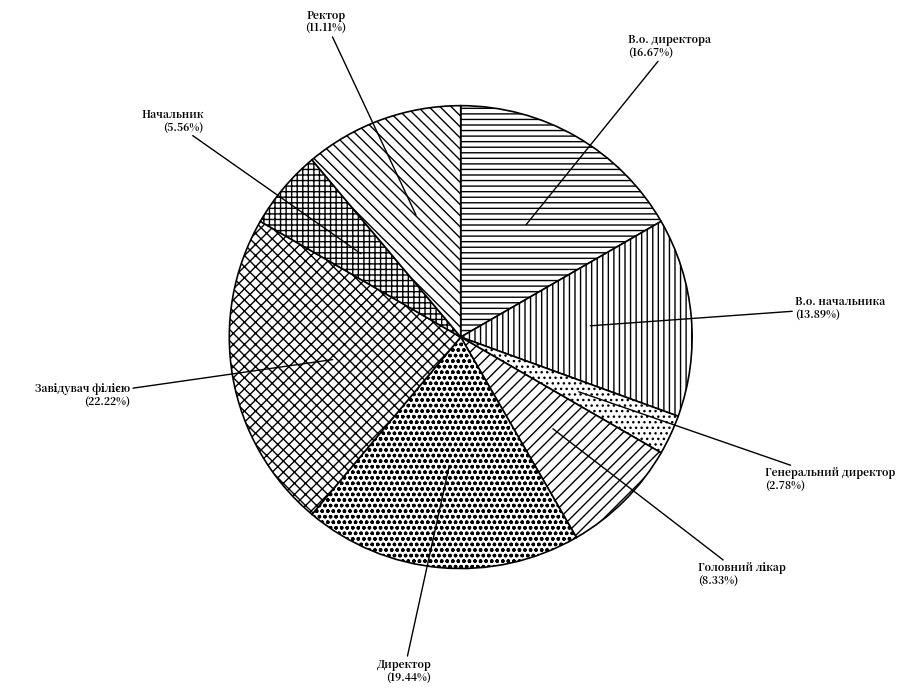

Is В.о. директора the majority of the pie?

No